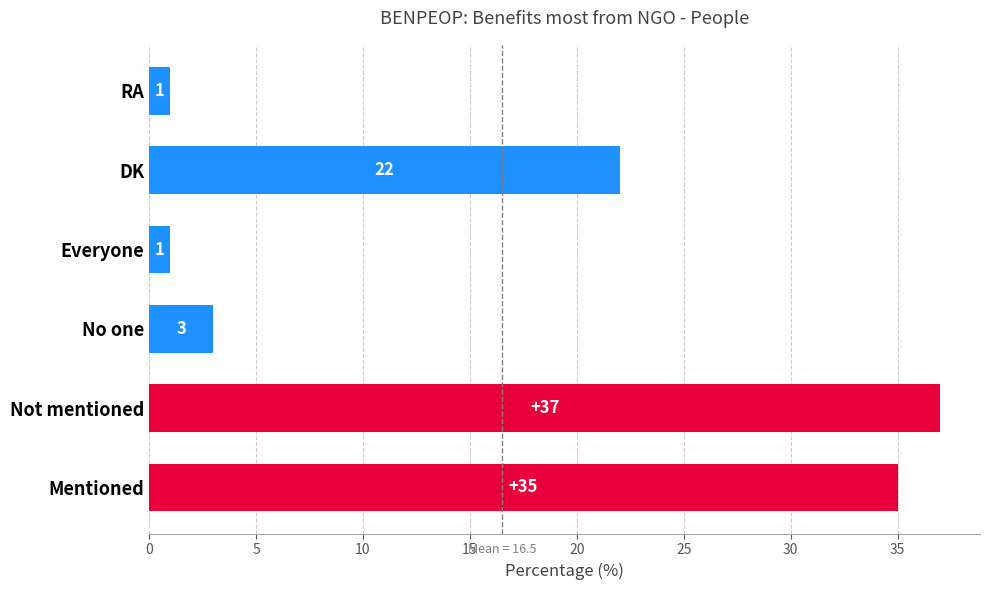

Does the chart contain any negative values?

No